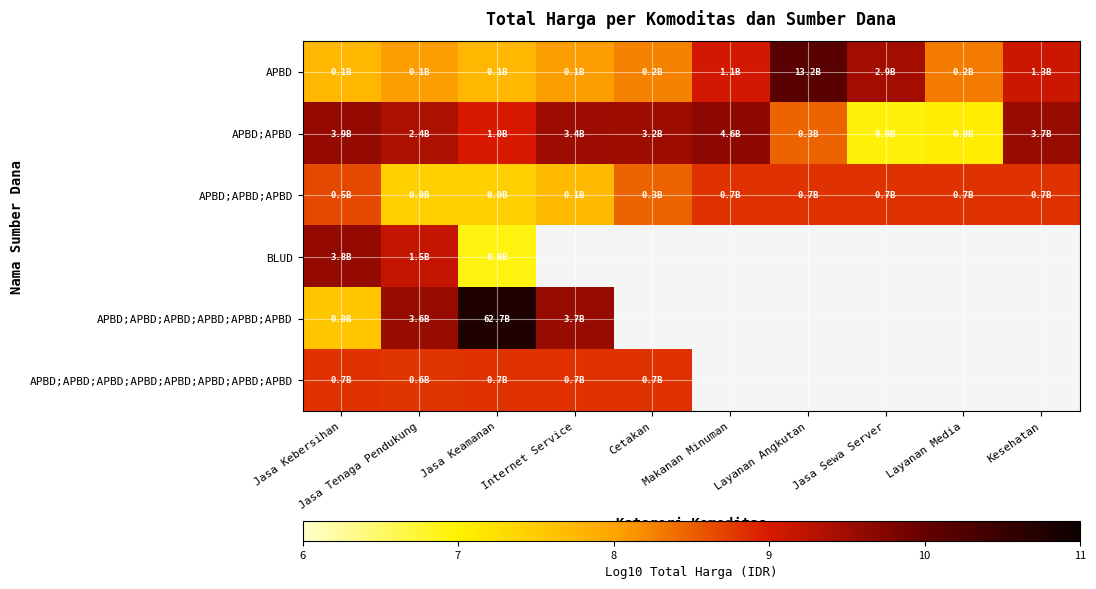

How many categories are shown in the chart?

10